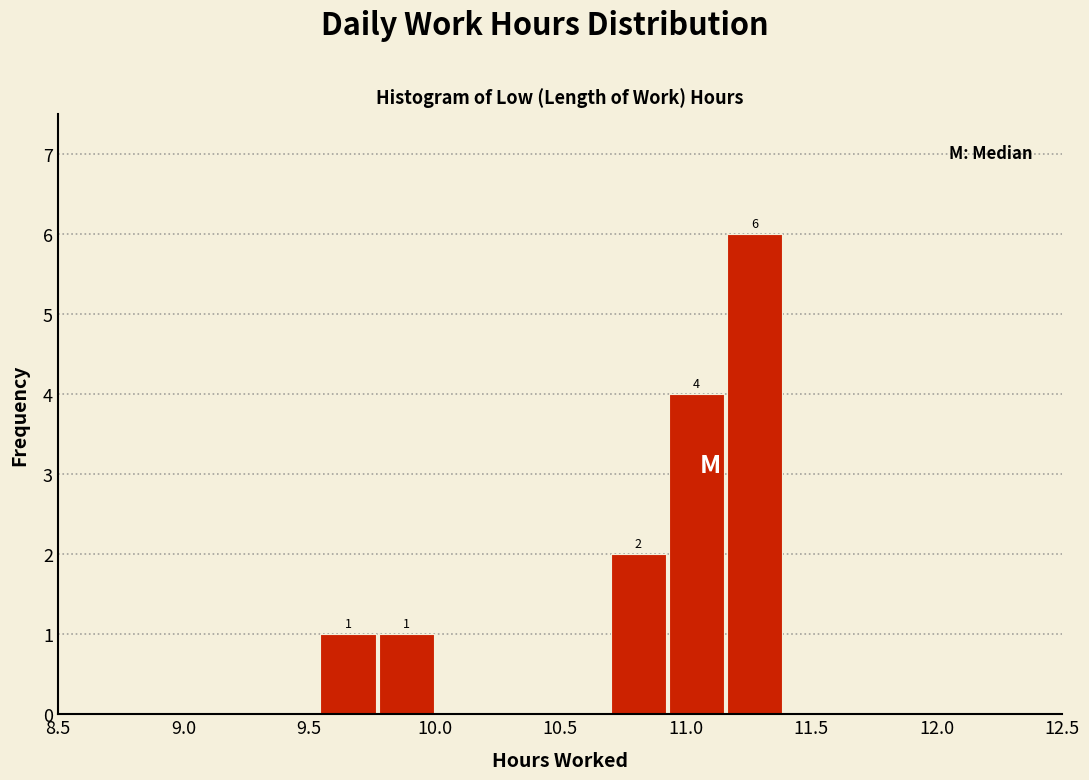

Which range on the x-axis has the tallest bar?

11.15 to 11.40